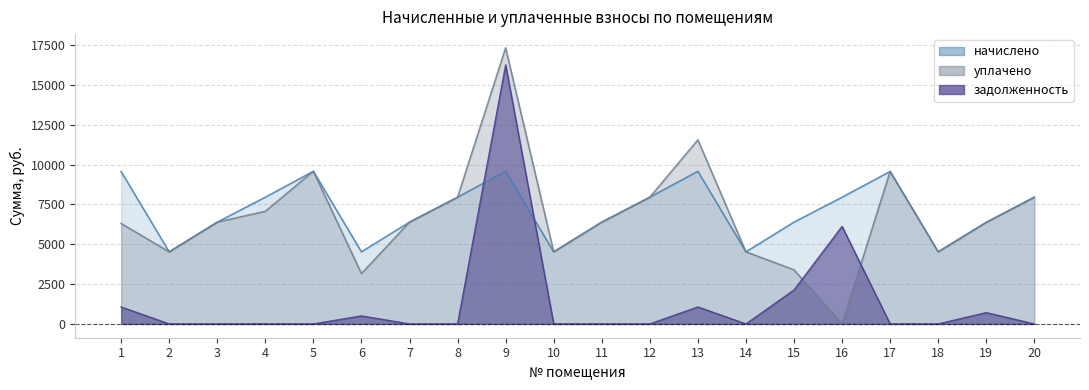

Between which two adjacent categories do начислено and задолженность first intersect?

8 and 9